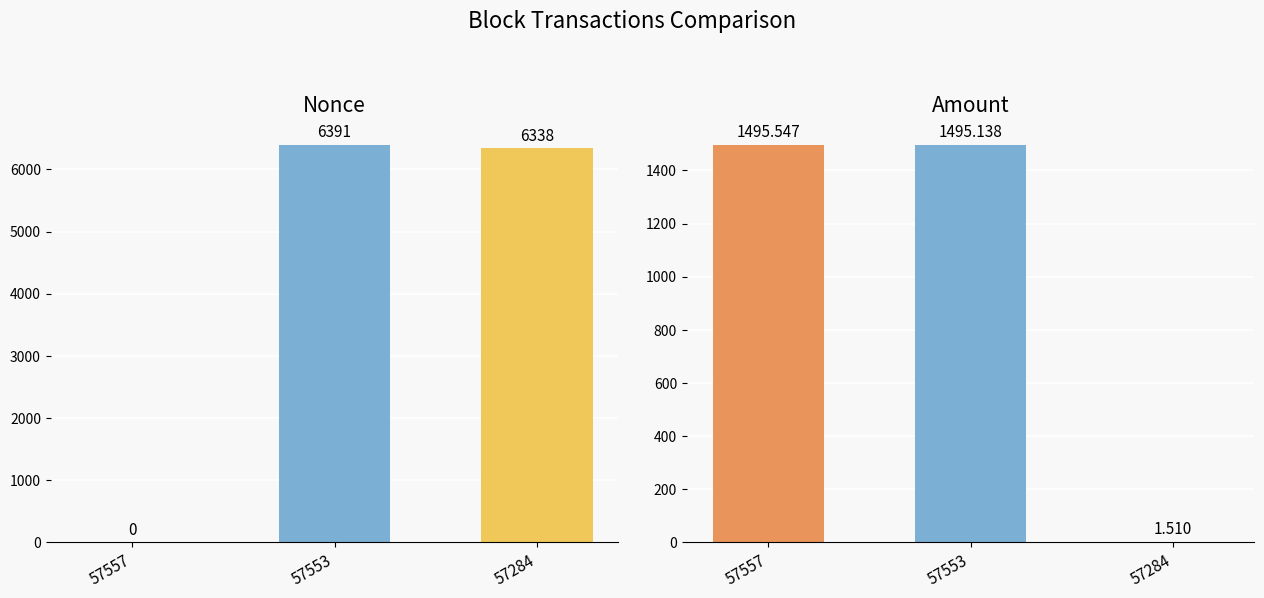

Is it true that Nonce equals 0.0 at 57557?

True